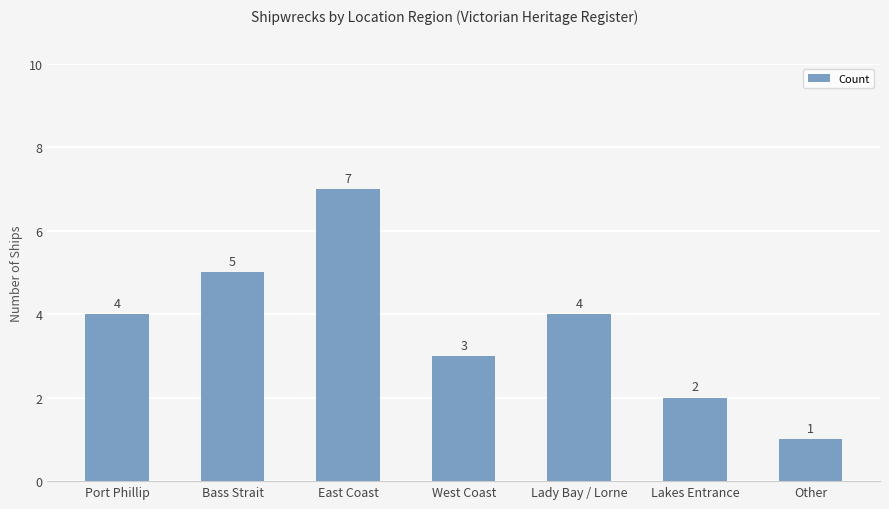

What is the maximum value shown in the chart?

7